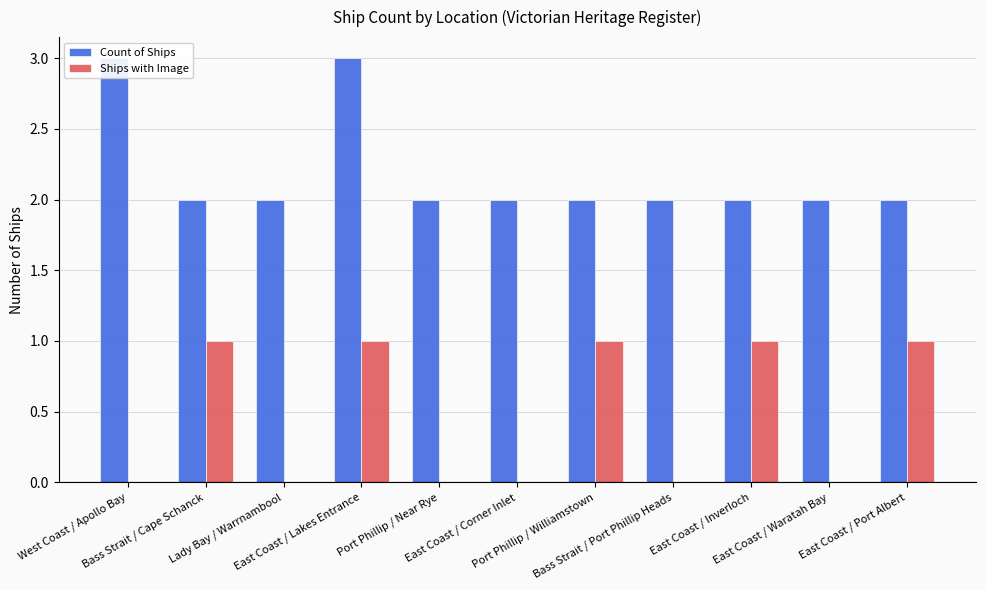

List the series in order of their overall mean, lowest first.

Ships with Image, Count of Ships